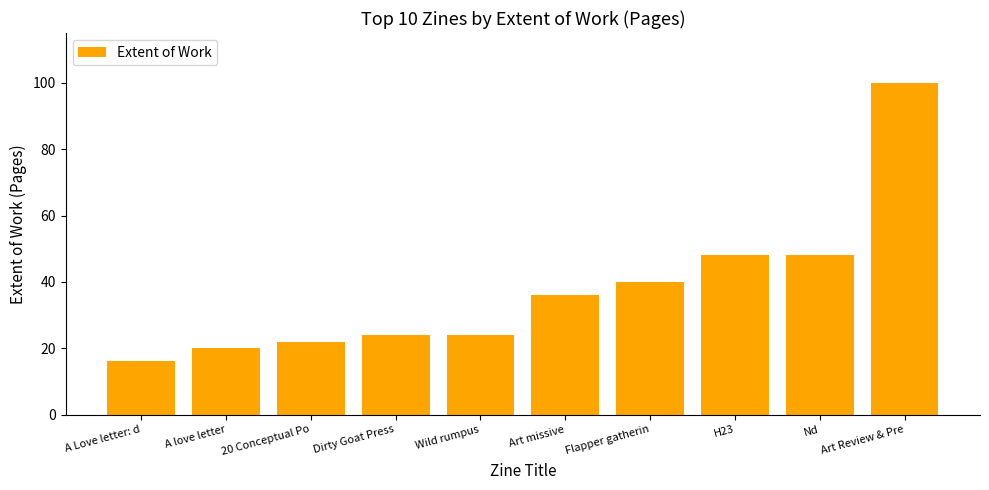

True or false: the data shows 86 at Nd.

False